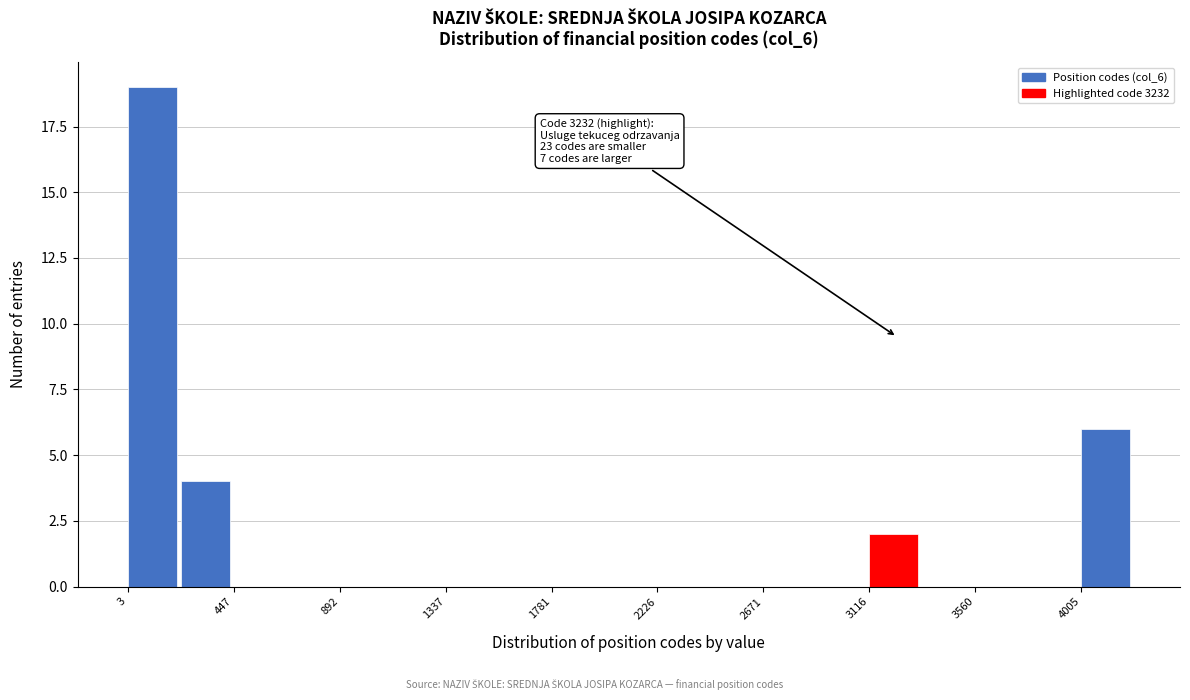

Which range on the x-axis has the tallest bar?

0 to 250